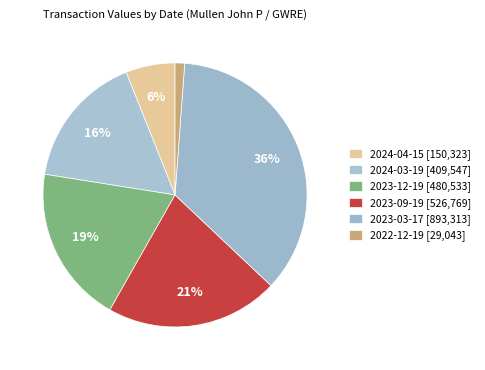

Does any single category account for the majority?

No